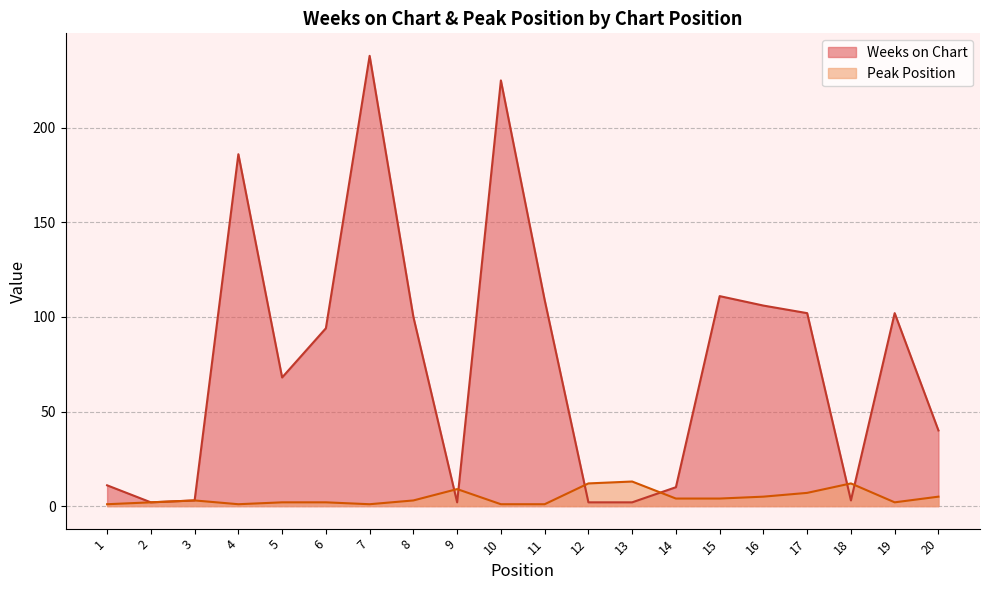

True or false: Peak Position and Weeks on Chart cross at least once.

True